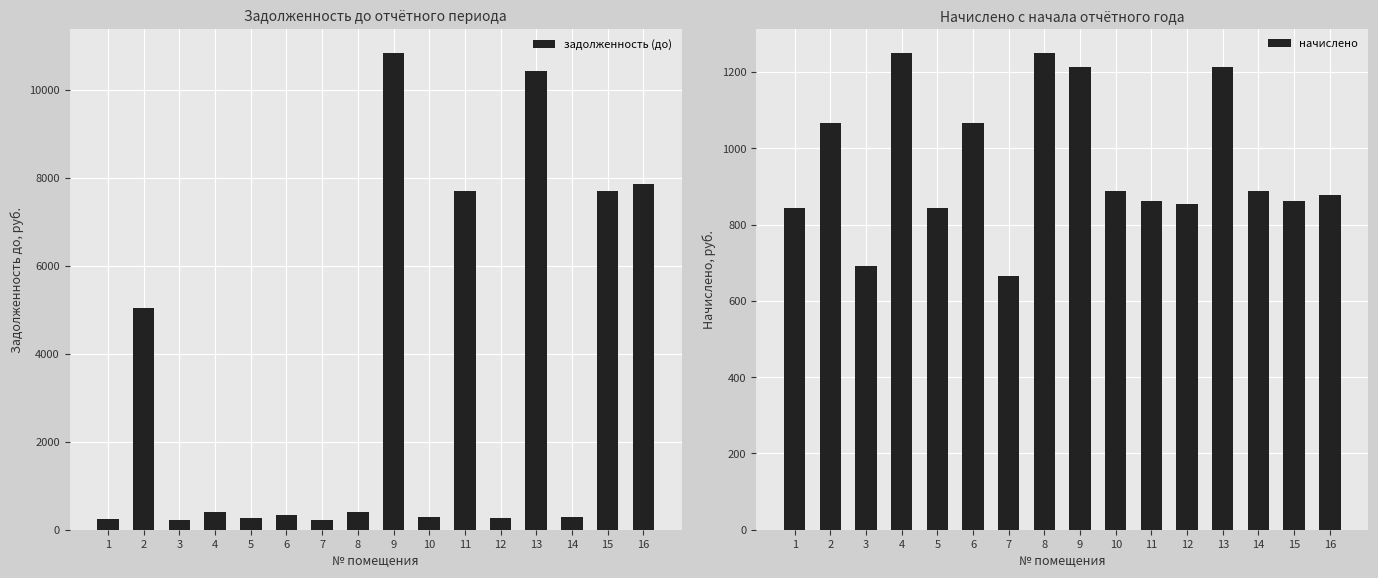

List the series in order of their overall mean, highest first.

задолженность (до), начислено